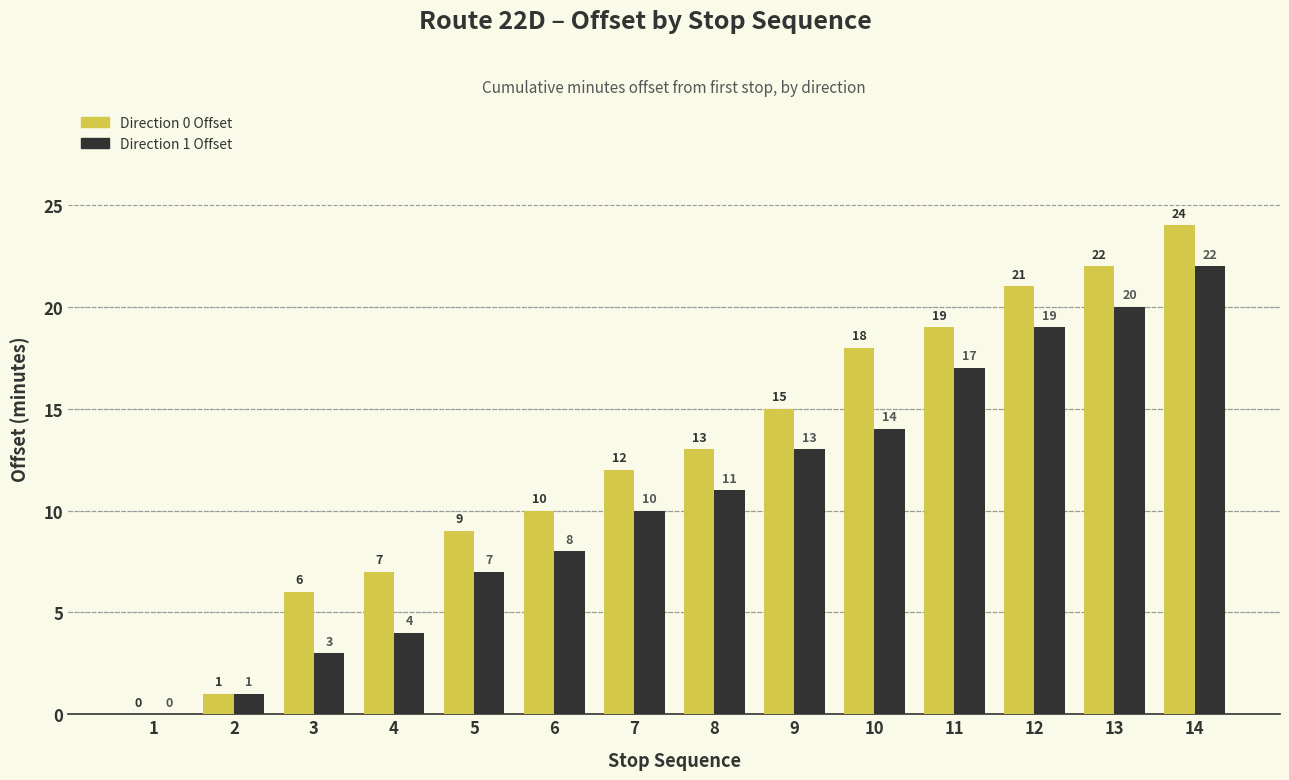

Are the bars grouped side by side (vs. stacked)?

Yes